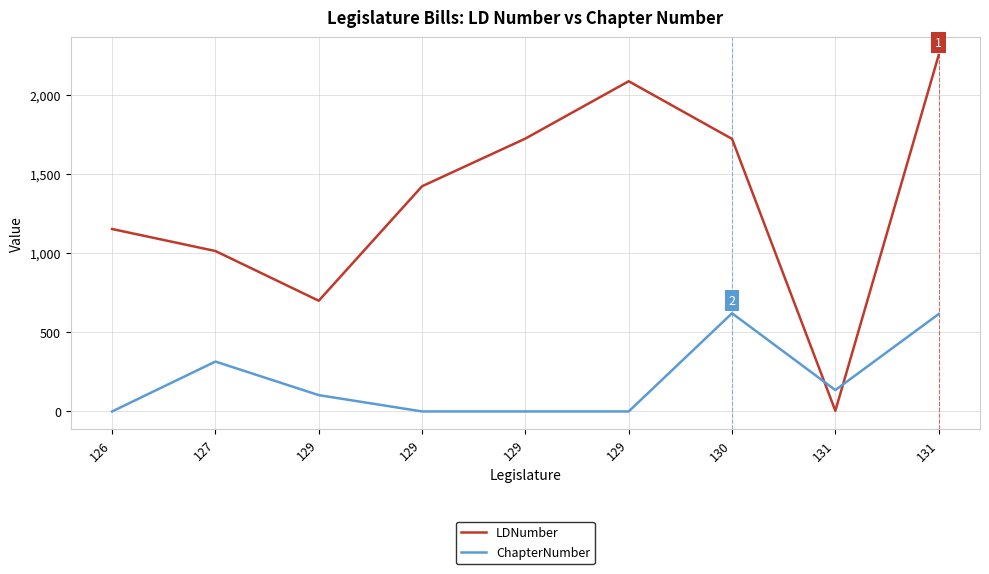

How many intersections are there between ChapterNumber and LDNumber?

2